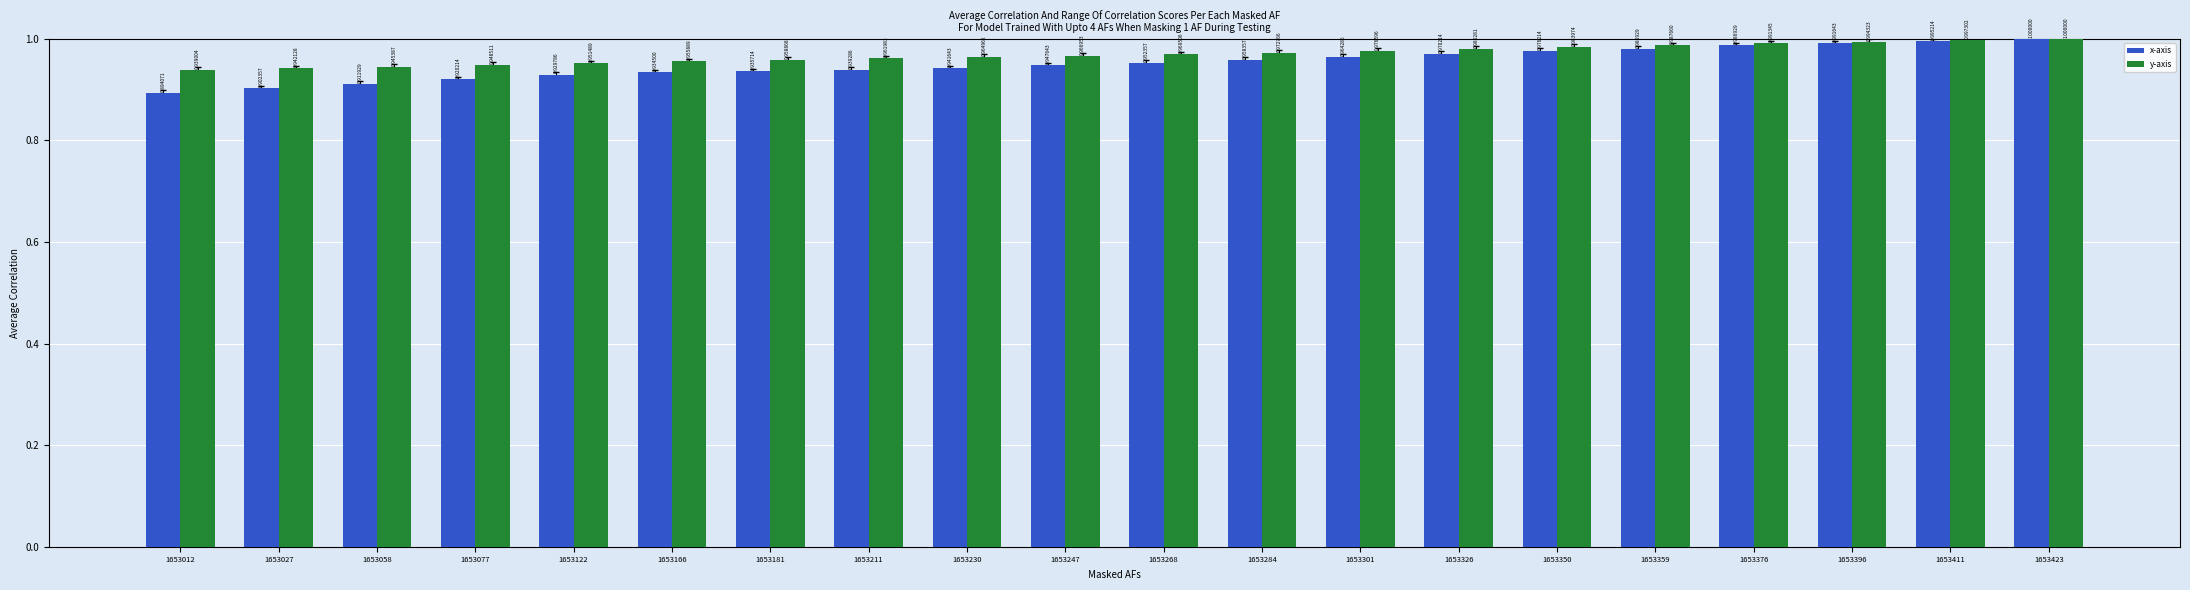

How many bars are there in total?

40